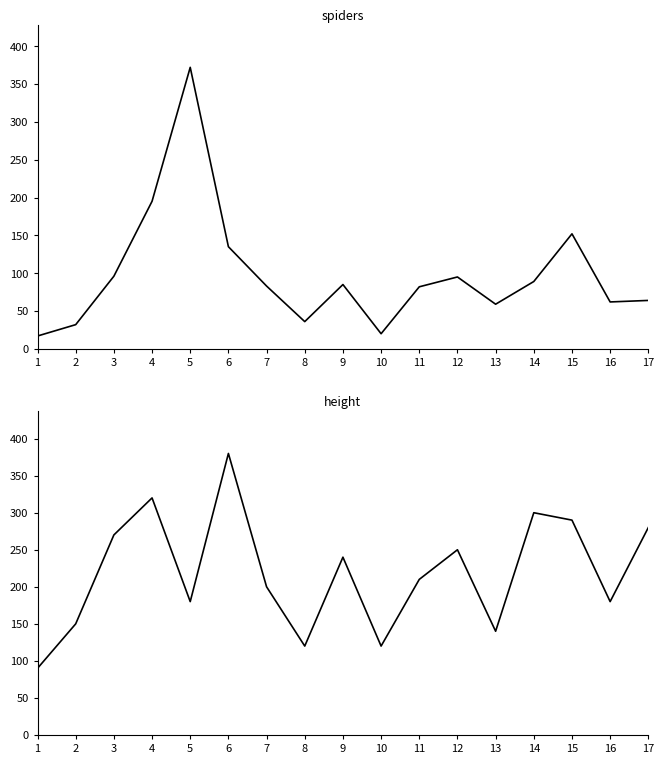

How many values in the height series exceed 210?

8